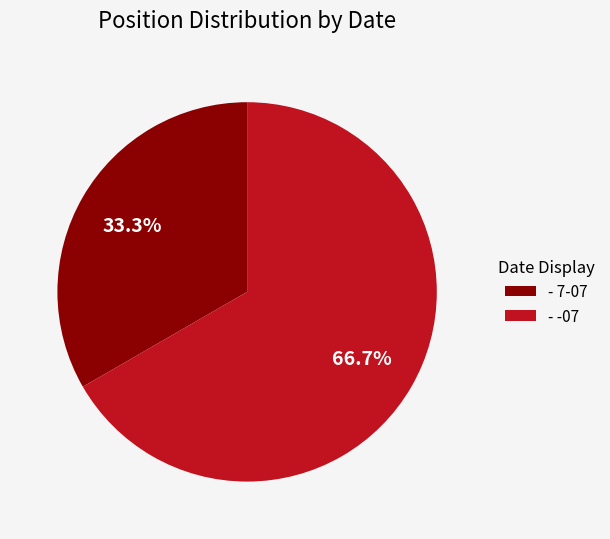

What is the total percentage of - 7-07 and - -07?

100.0%